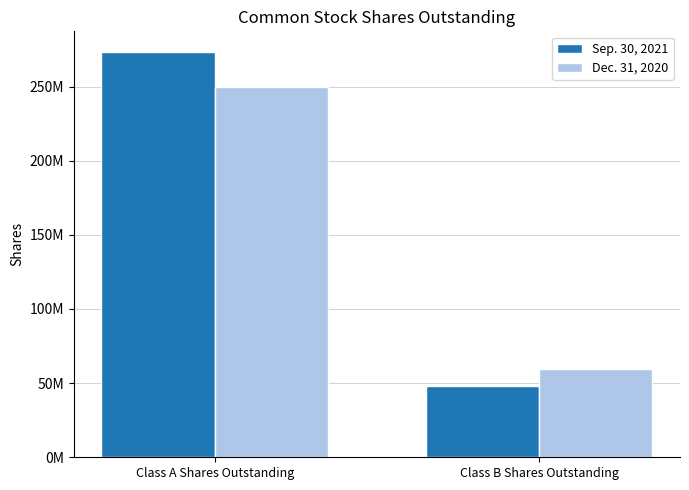

Does the chart contain stacked bars?

No